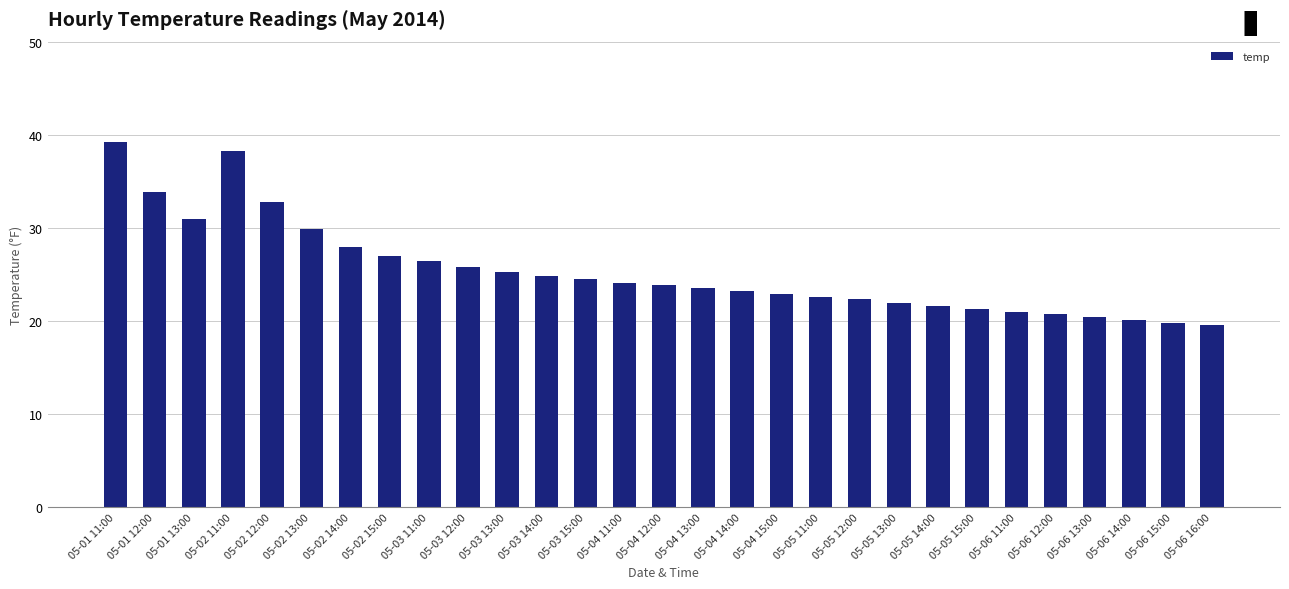

Reading right to left, transcribe all the data shown in this chart.

19.5	19.8	20.1	20.4	20.7	21.0	21.3	21.6	21.9	22.3	22.6	22.9	23.2	23.5	23.8	24.1	24.5	24.8	25.2	25.8	26.4	27.0	27.9	29.9	32.8	38.2	30.9	33.8	39.2